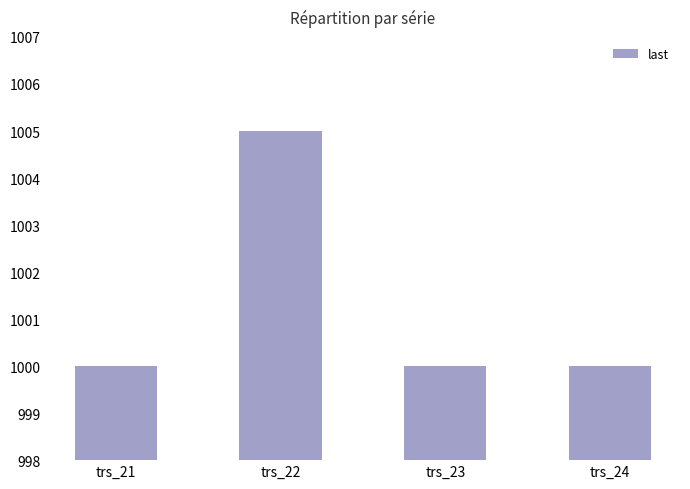

Reading left to right, transcribe all the data shown in this chart.

1000	1005	1000	1000